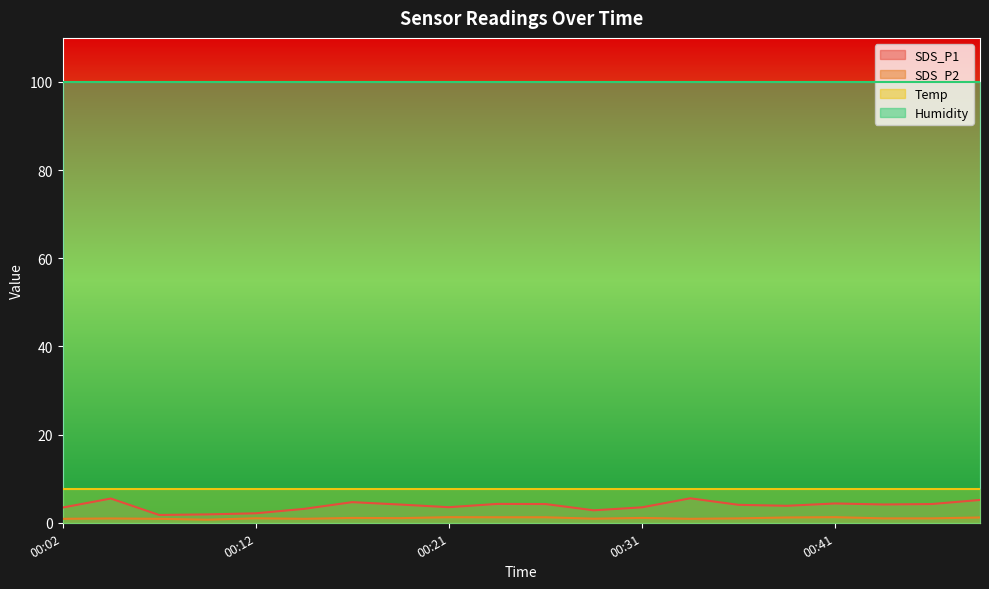

True or false: SDS_P2 has more than 2 points higher than both neighbors.

True